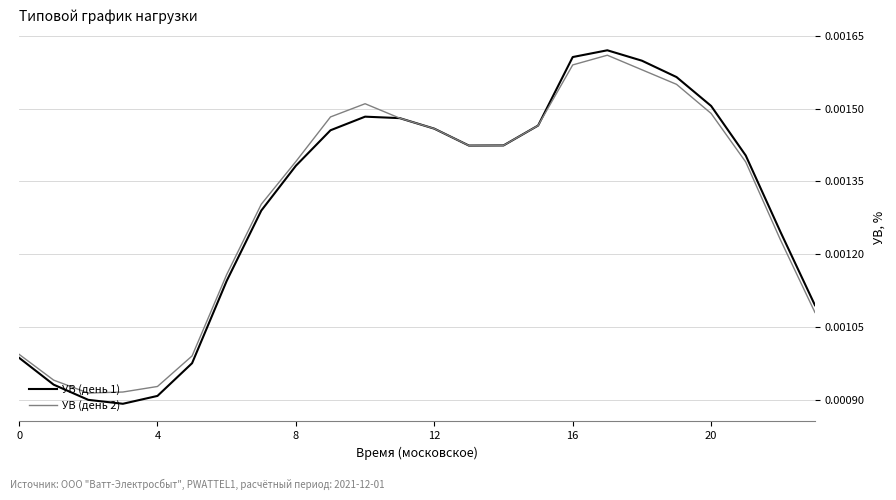

What are all the series names shown in the legend?

УВ (день 1), УВ (день 2)